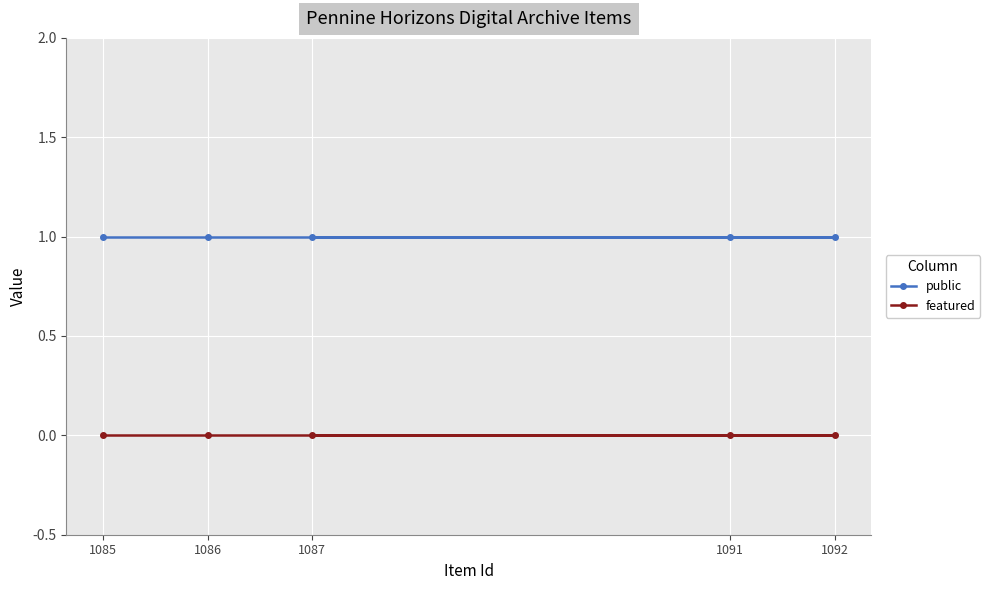

Which series has the largest range (max minus min)?

public